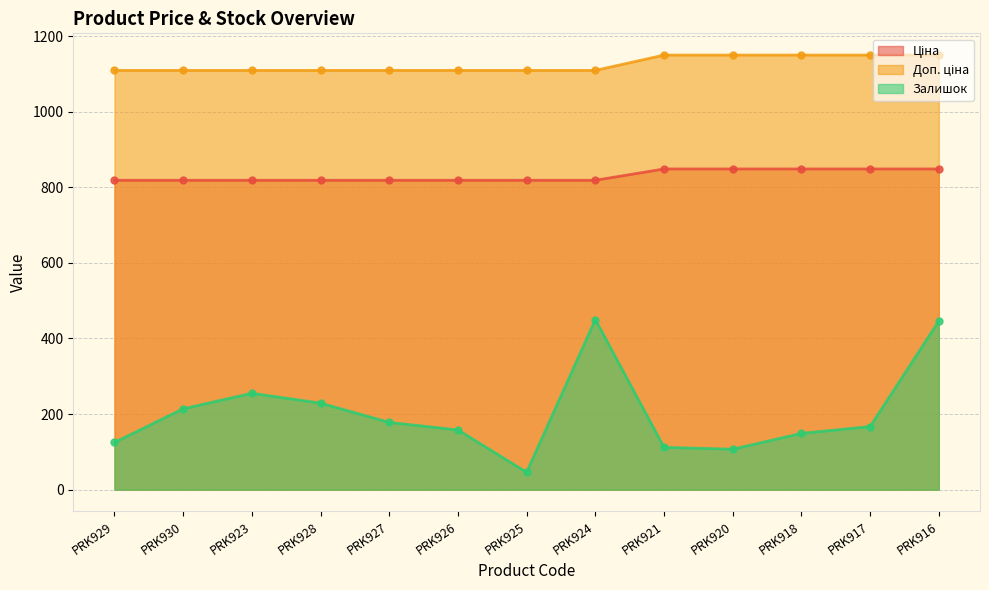

How many categories are shown in the chart?

13